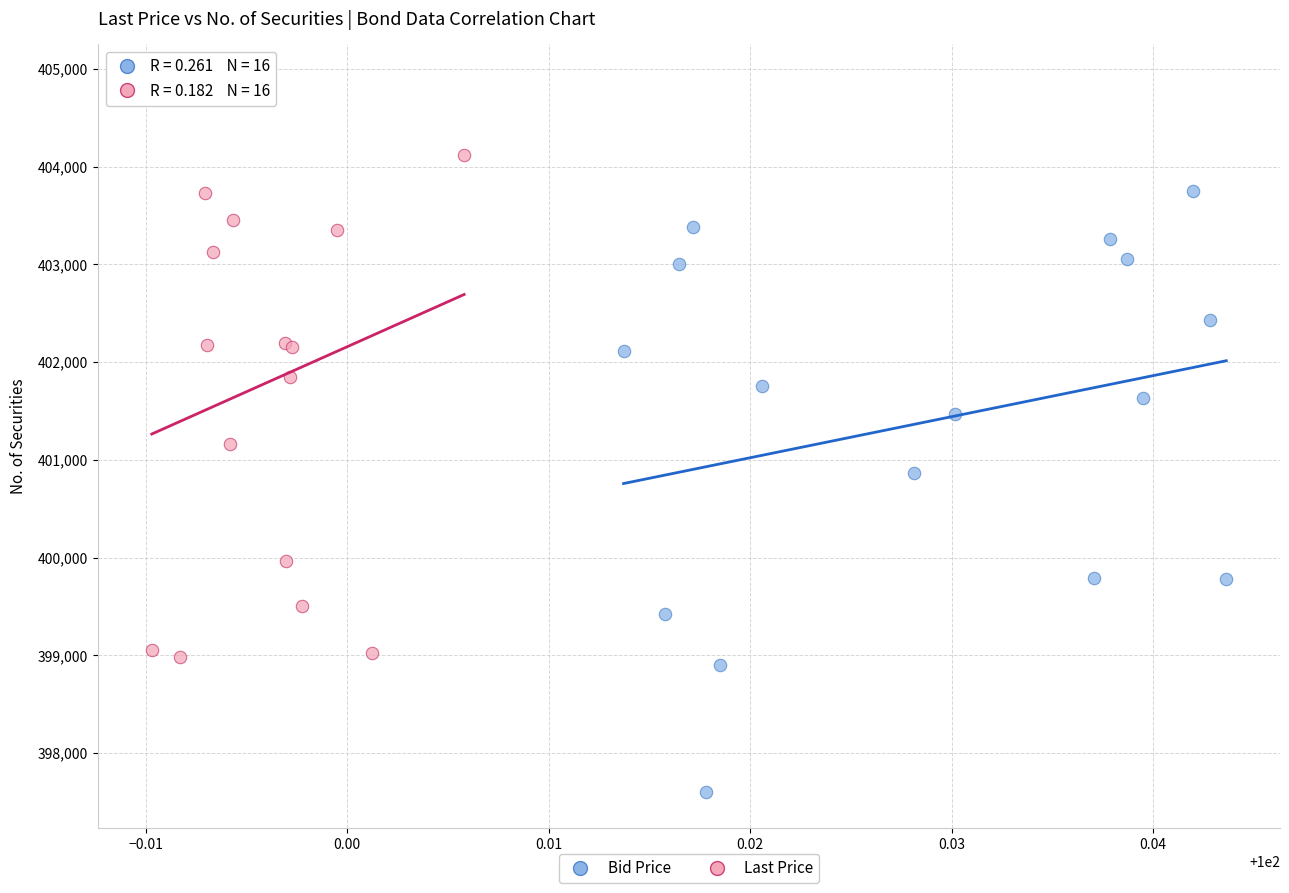

Which series reaches the maximum Y coordinate?

Last Price